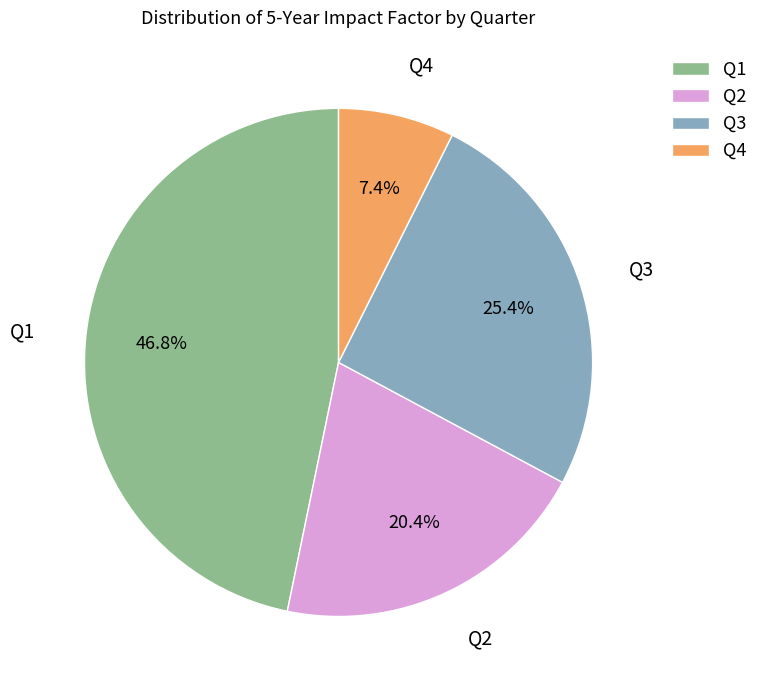

Rank the categories by value from lowest to highest.

Q4, Q2, Q3, Q1